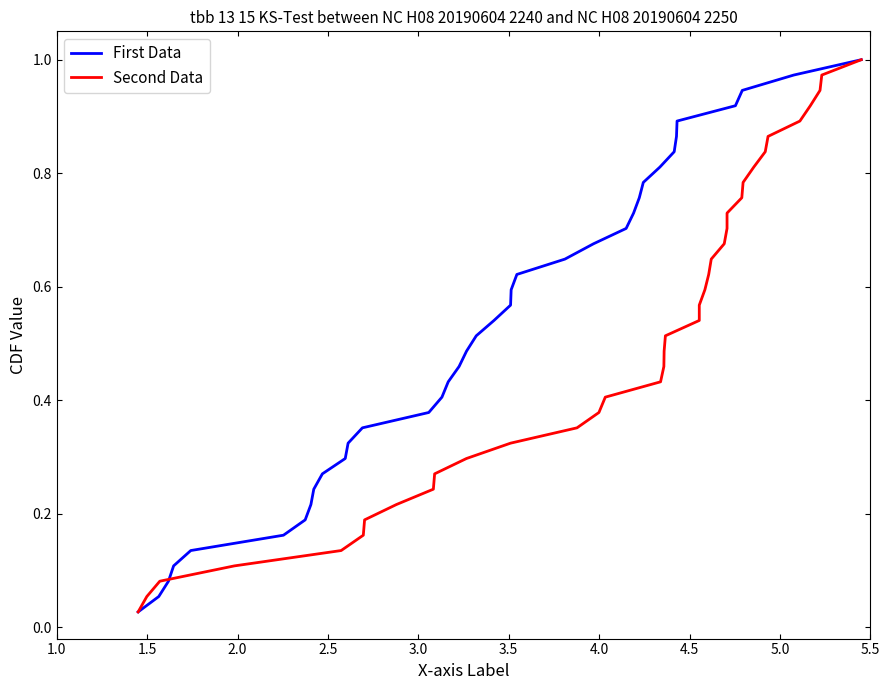

Reading left to right, transcribe all the data shown in this chart.

First Data: 0.0	0.1	0.1	0.1	0.1	0.2	0.2	0.2	0.2	0.3	0.3	0.3	0.4	0.4	0.4	0.4	0.5	0.5	0.5	0.5	0.6	0.6	0.6	0.6	0.7	0.7	0.7	0.8	0.8	0.8	0.8	0.9	0.9	0.9	0.9	1.0	1.0
Second Data: 0.0	0.1	0.1	0.1	0.1	0.2	0.2	0.2	0.2	0.3	0.3	0.3	0.4	0.4	0.4	0.4	0.5	0.5	0.5	0.5	0.6	0.6	0.6	0.6	0.7	0.7	0.7	0.8	0.8	0.8	0.8	0.9	0.9	0.9	0.9	1.0	1.0